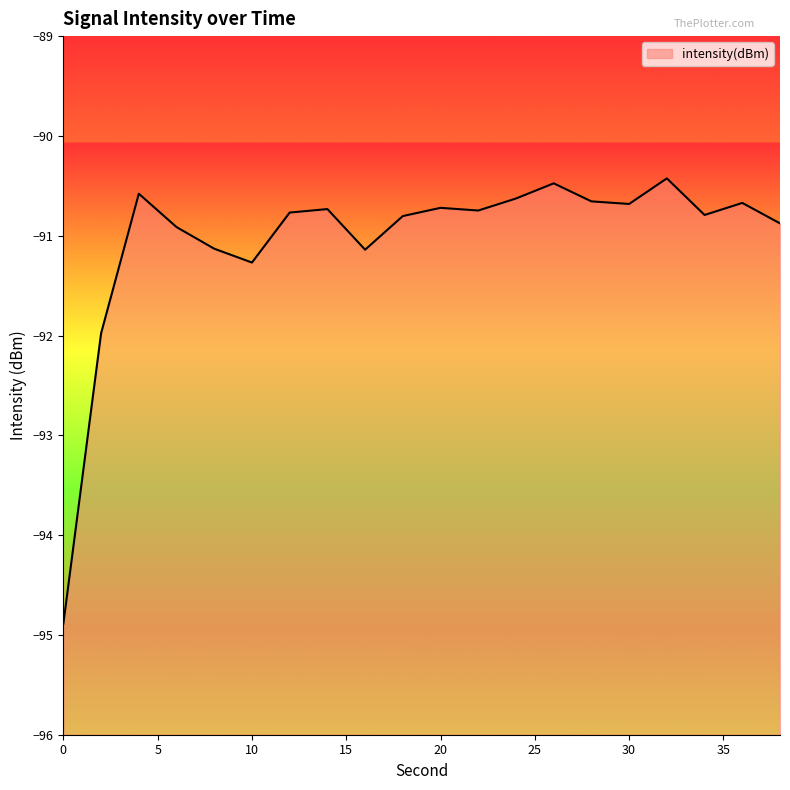

What is the average value?

-91.0